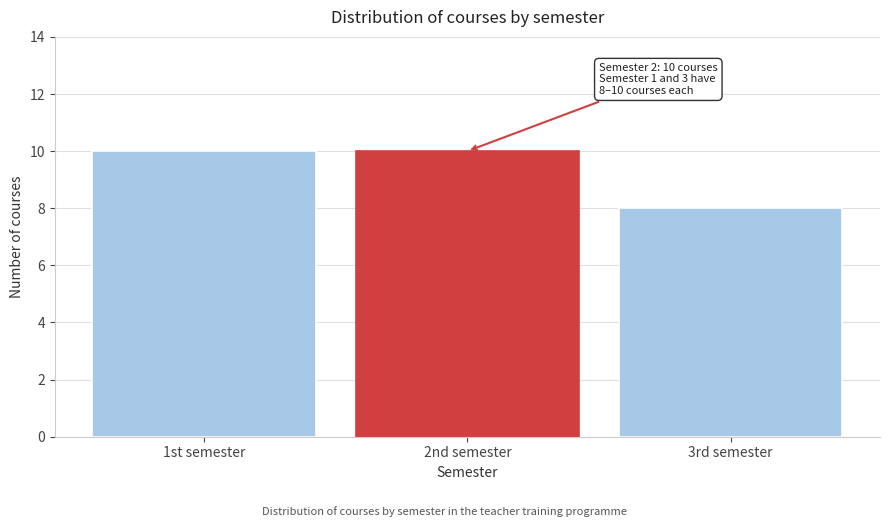

Reading left to right, extract all data points from this chart.

10	10	8